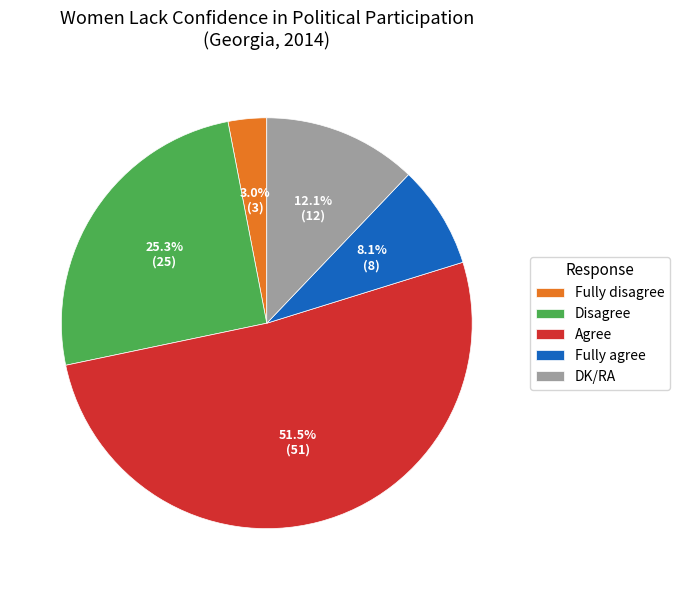

To the nearest percent, what percentage of the pie is Disagree?

25%